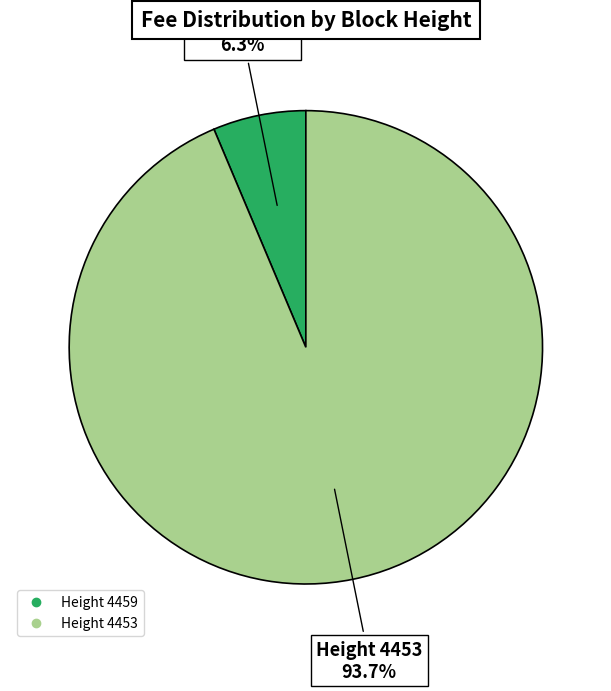

Is there any slice that represents more than half of the pie?

Yes